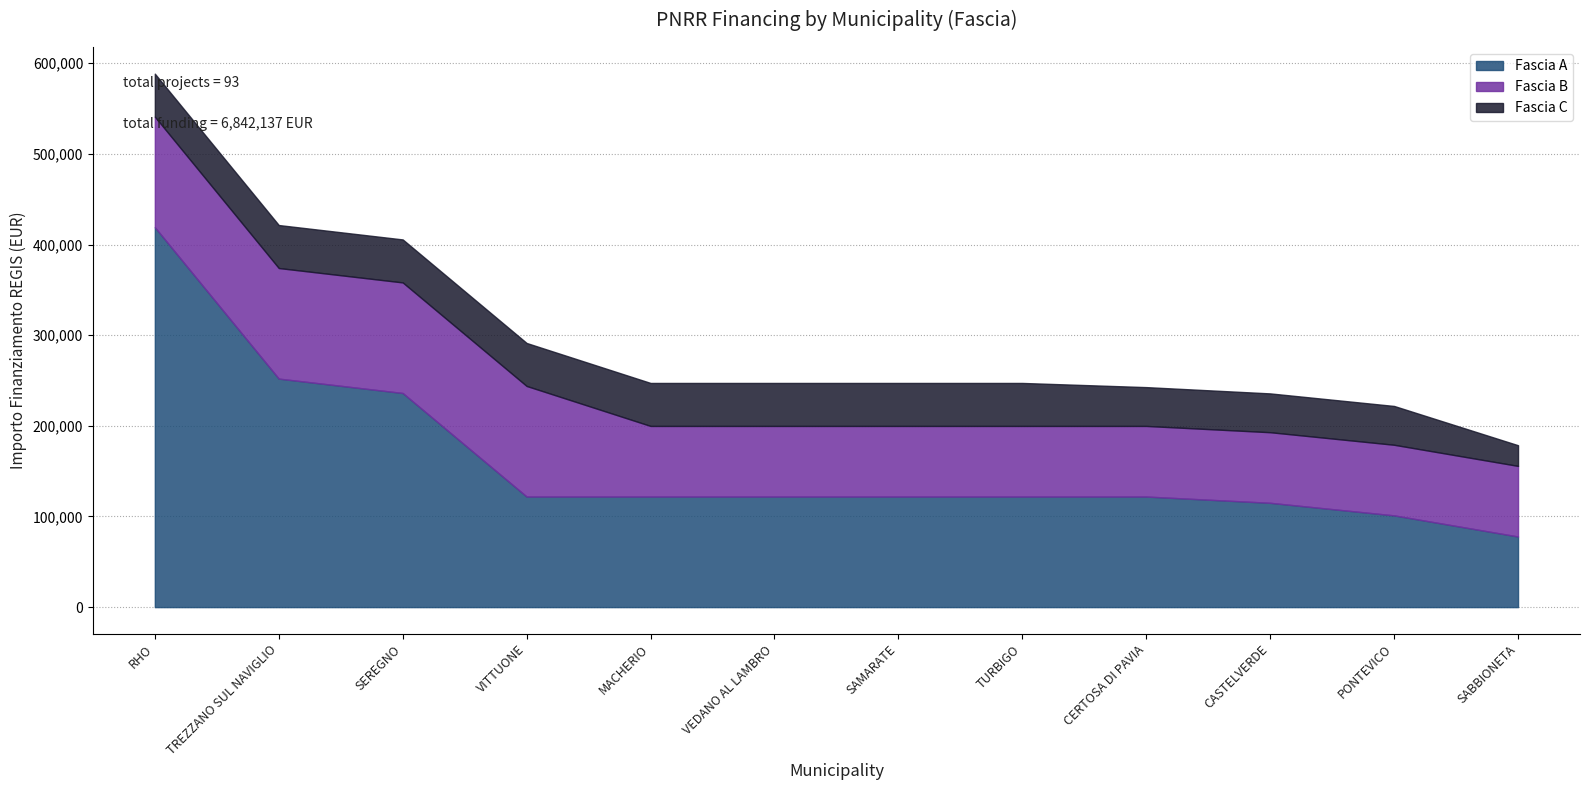

What are all the series names shown in the legend?

Fascia A, Fascia B, Fascia C